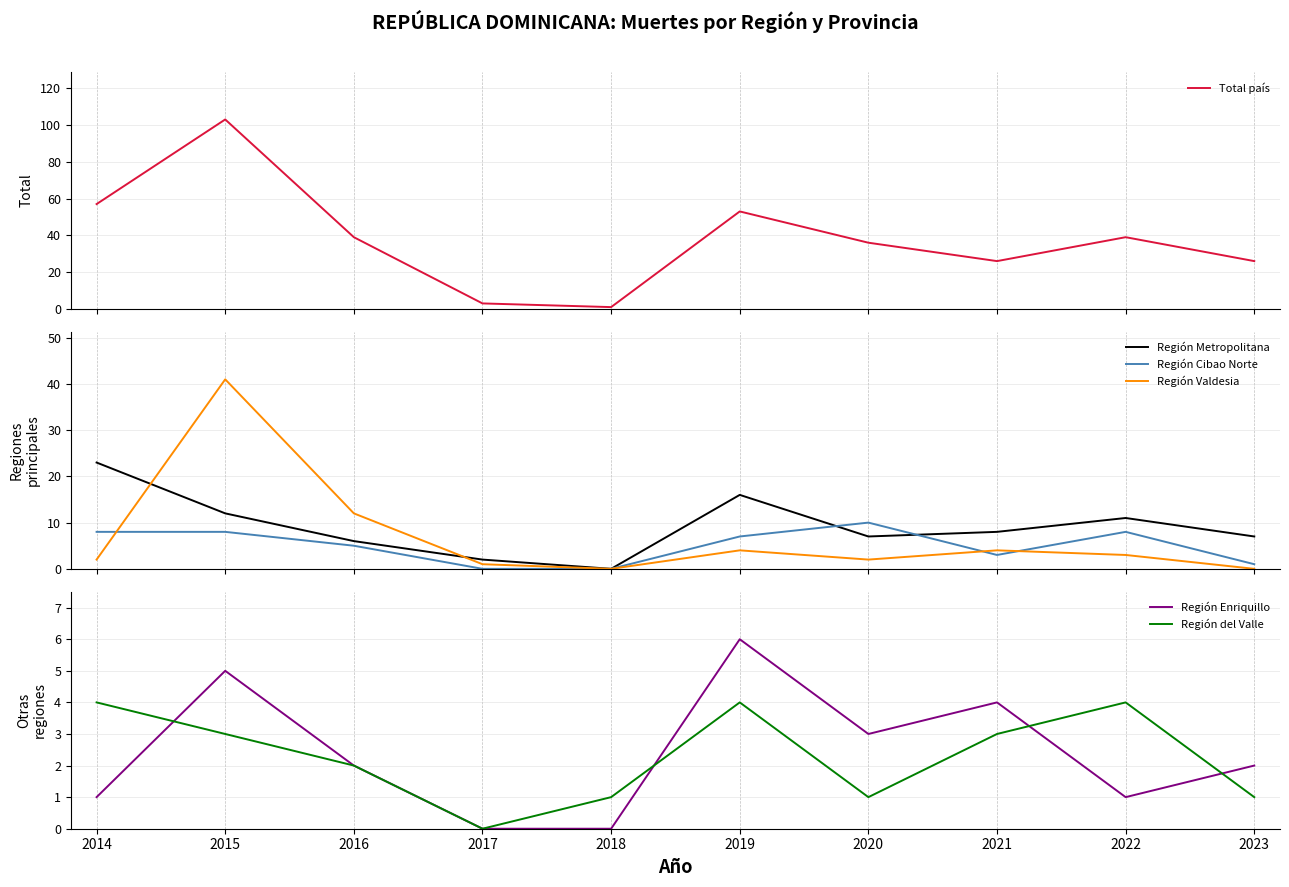

What is the sum of all Total país values?

383